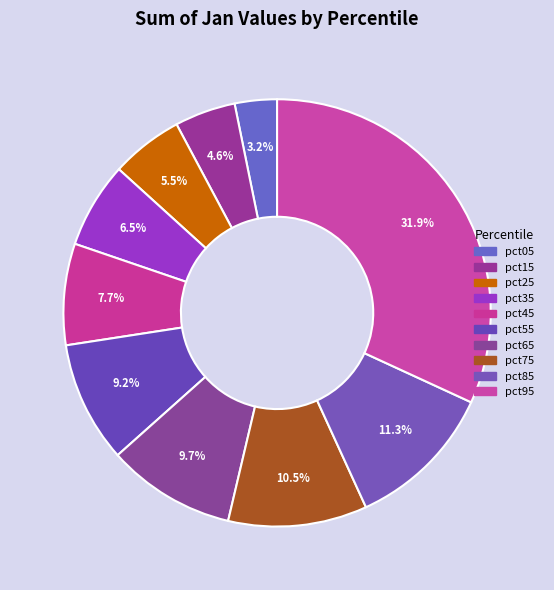

Which slice is the smallest?

pct05